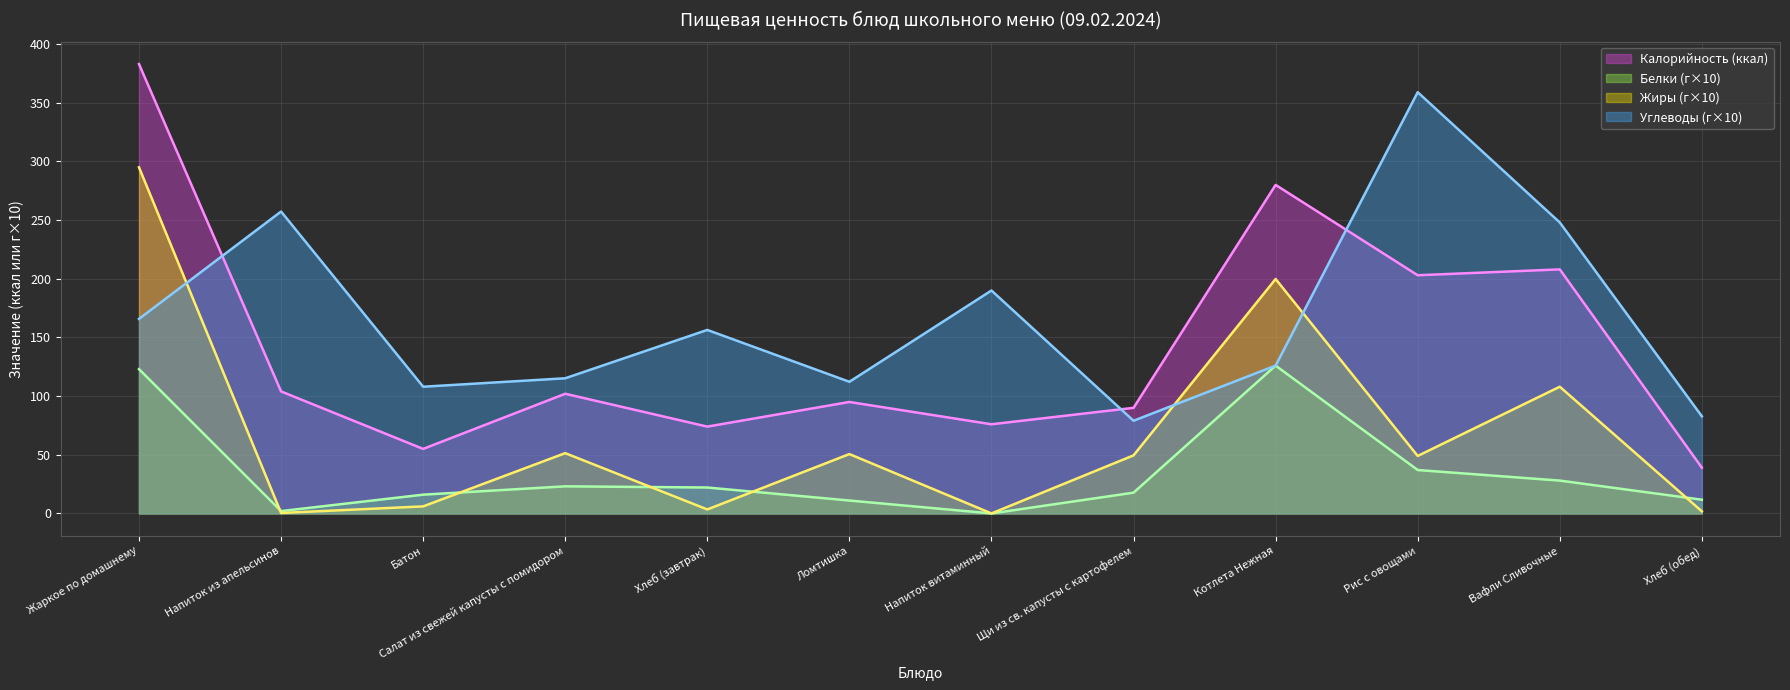

Is the value of Жиры at Хлеб (обед) greater than the value of Белки at Хлеб (обед)?

No